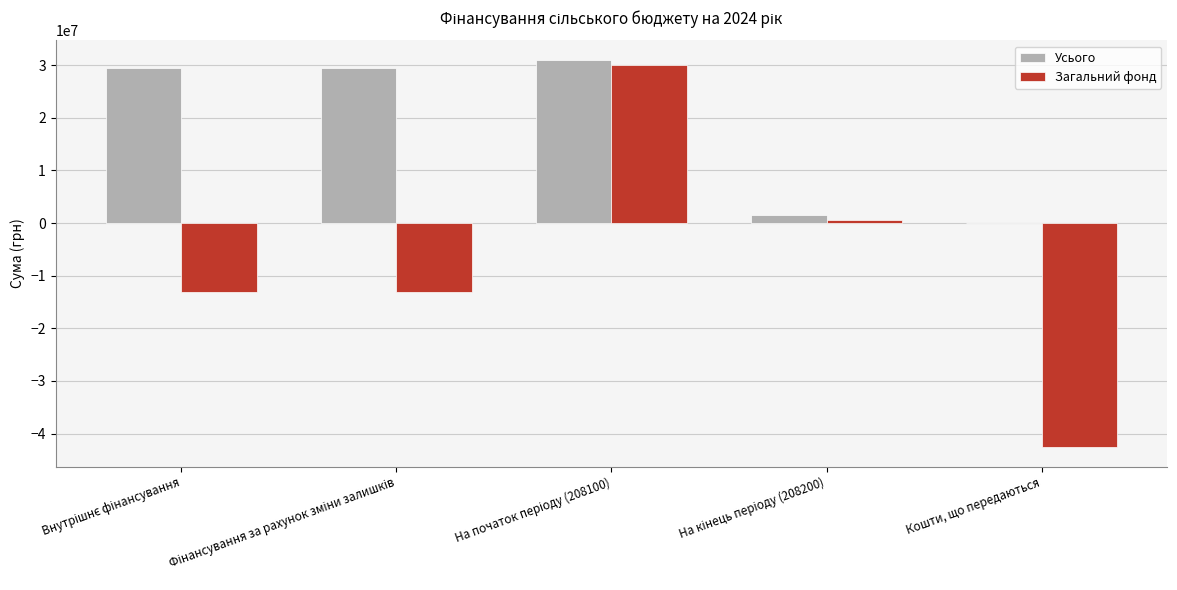

What is the sum of all Усього values?

91548303.1